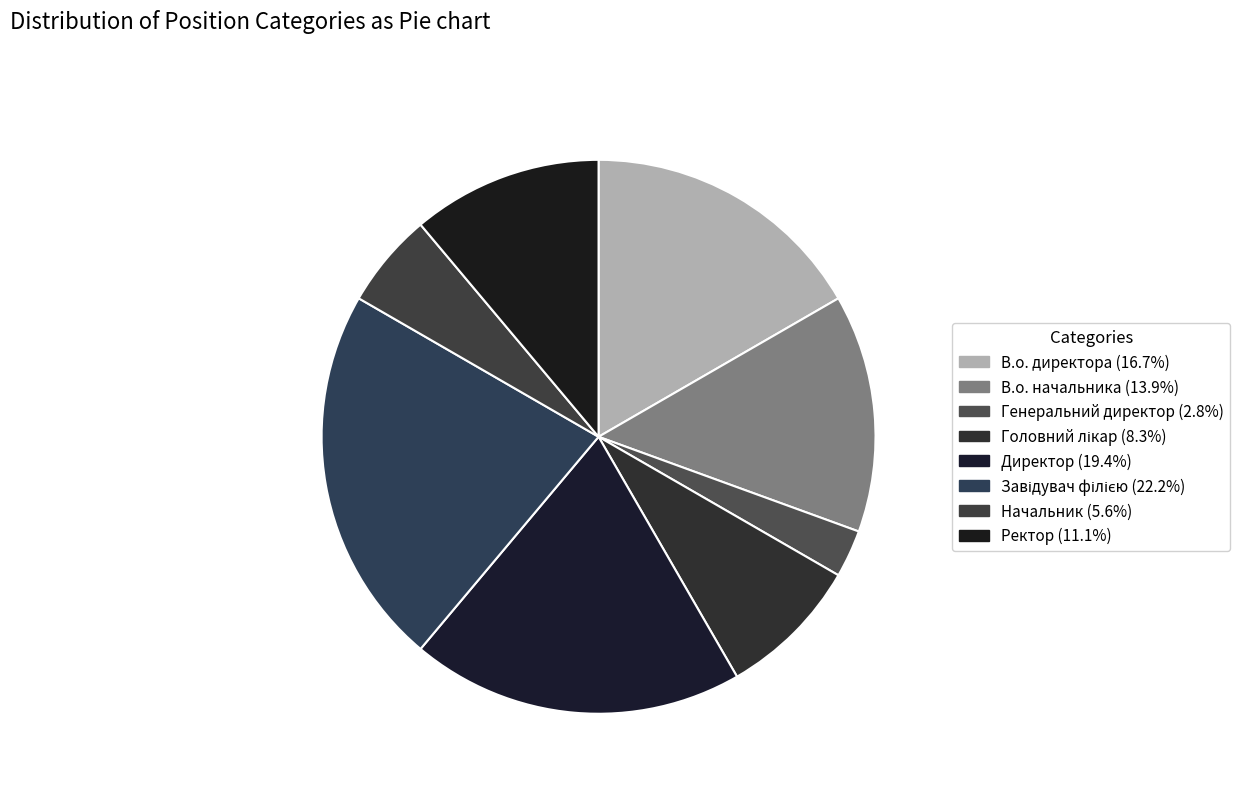

To the nearest percent, what percentage of the pie is Завідувач філією?

22%